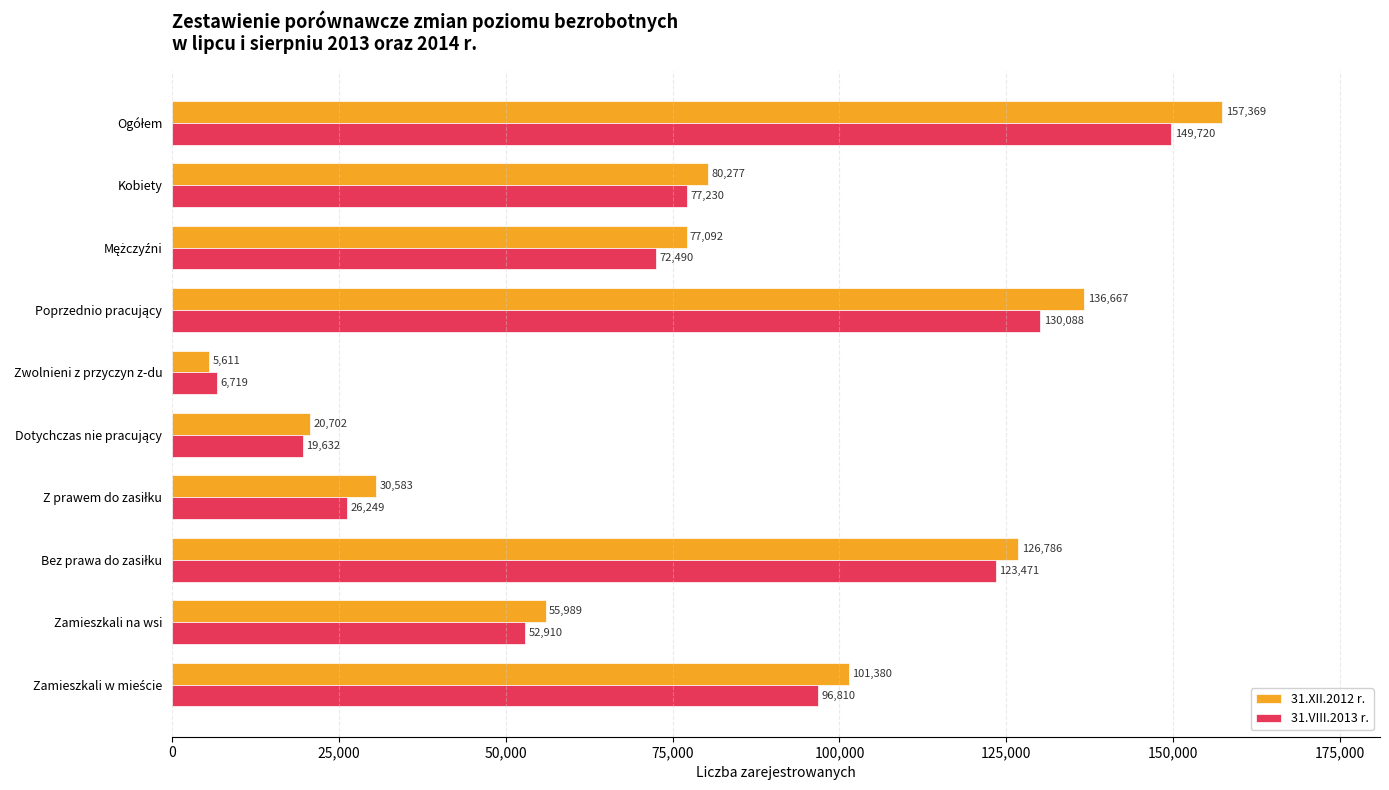

Which series has the largest total across all categories?

31.XII.2012 r.